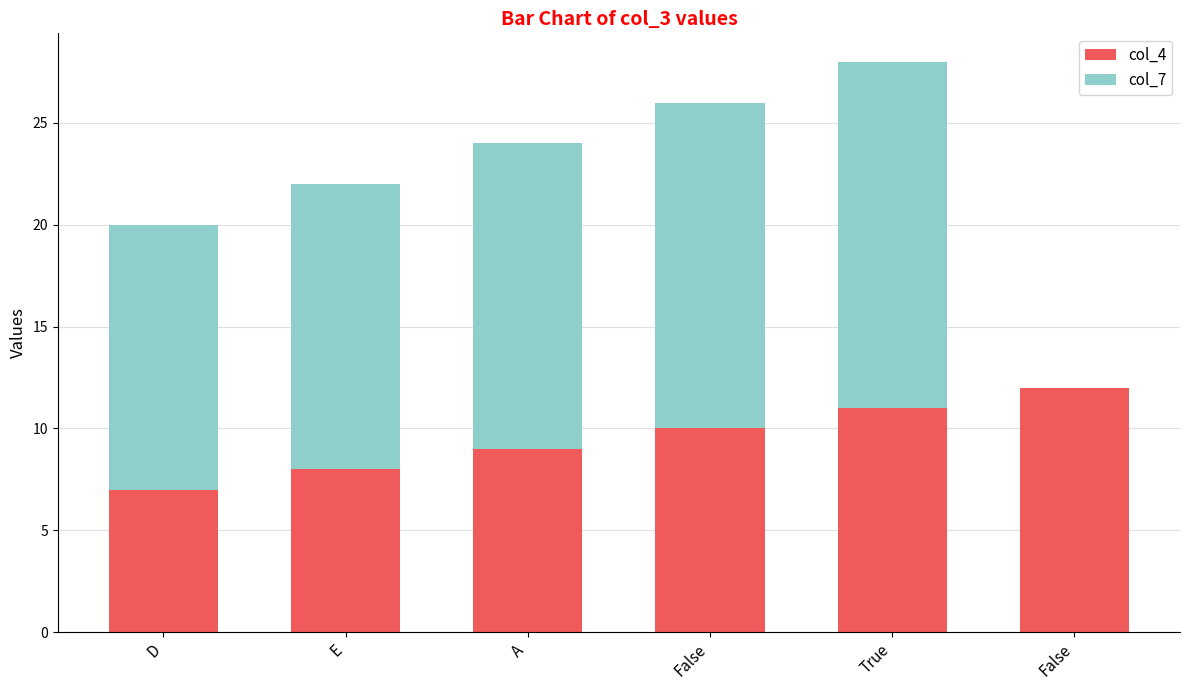

What are all the series names shown in the legend?

col_4, col_7